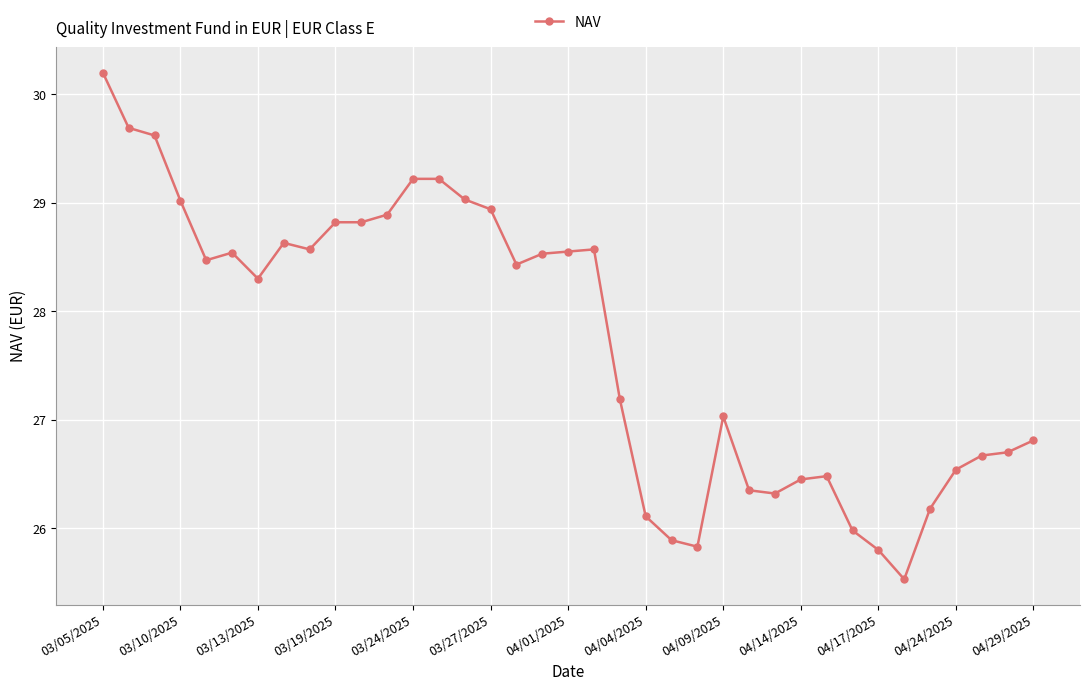

What is the value of the 26th point from the left?

26.4